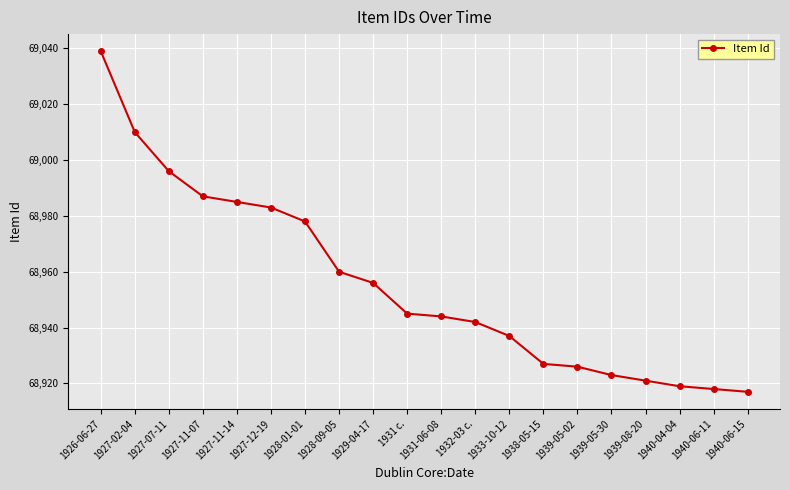

Does the chart display data point markers on the line(s)?

Yes